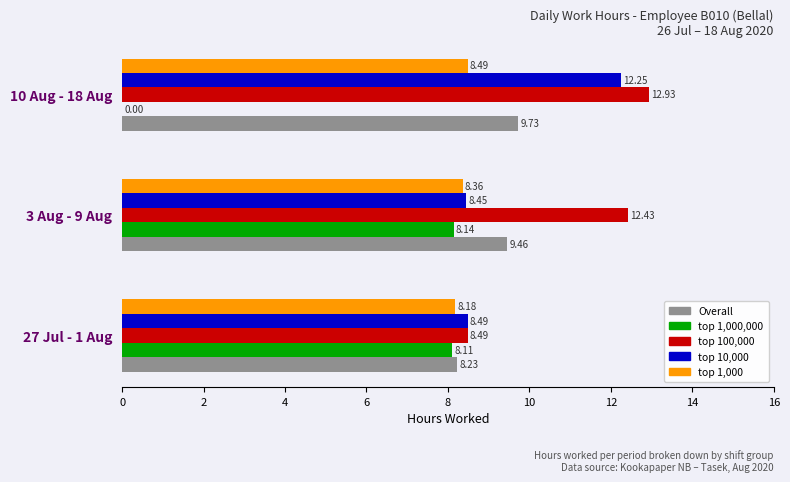

What is the sum of all Overall values?

27.4